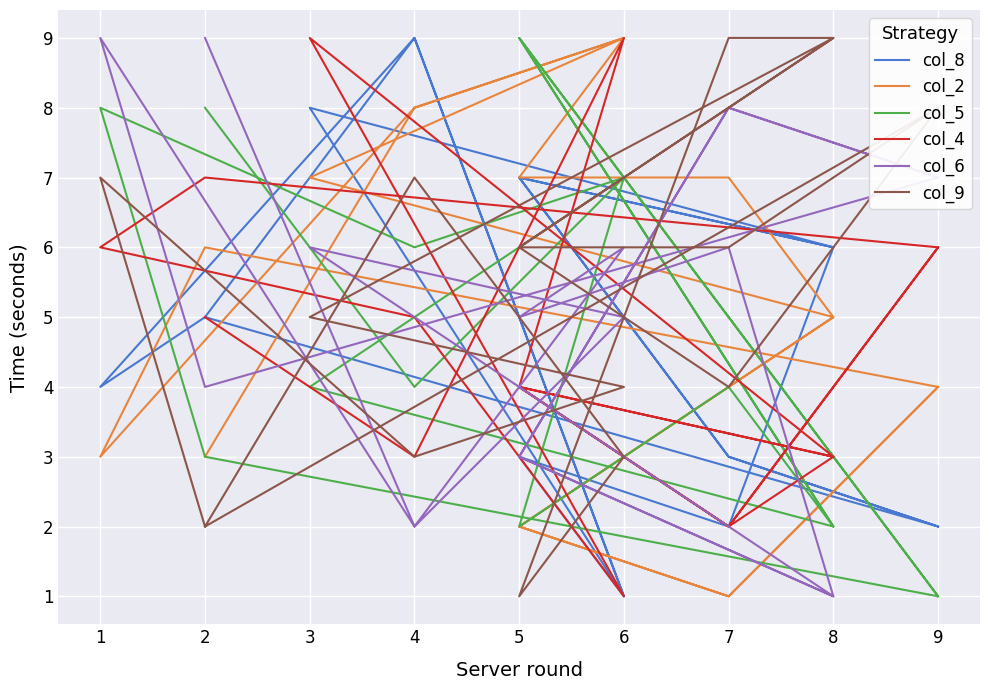

Rank the series by their maximum value, from highest to lowest.

col_8, col_2, col_5, col_4, col_6, col_9